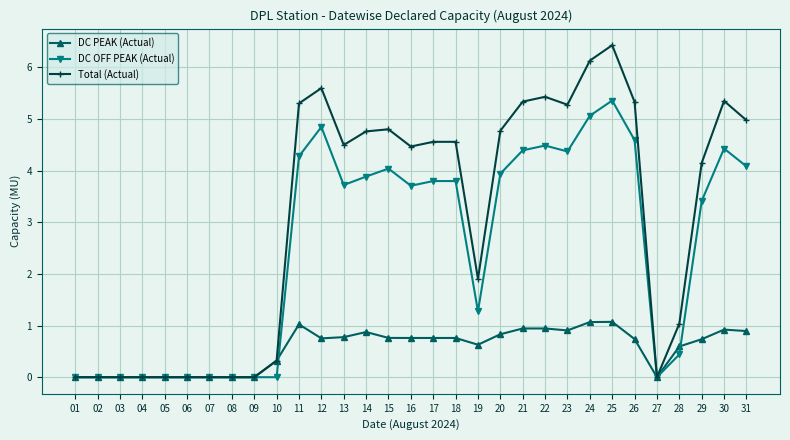

What is the greatest value displayed?

6.4